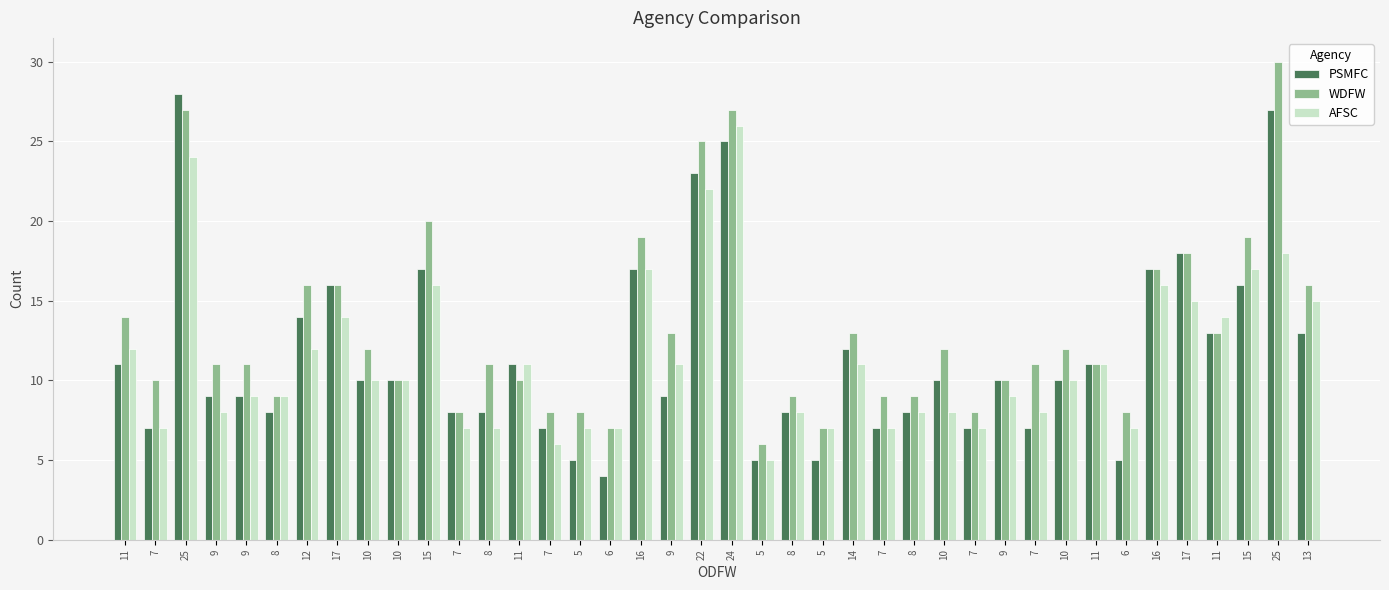

How many series are shown in this chart?

3